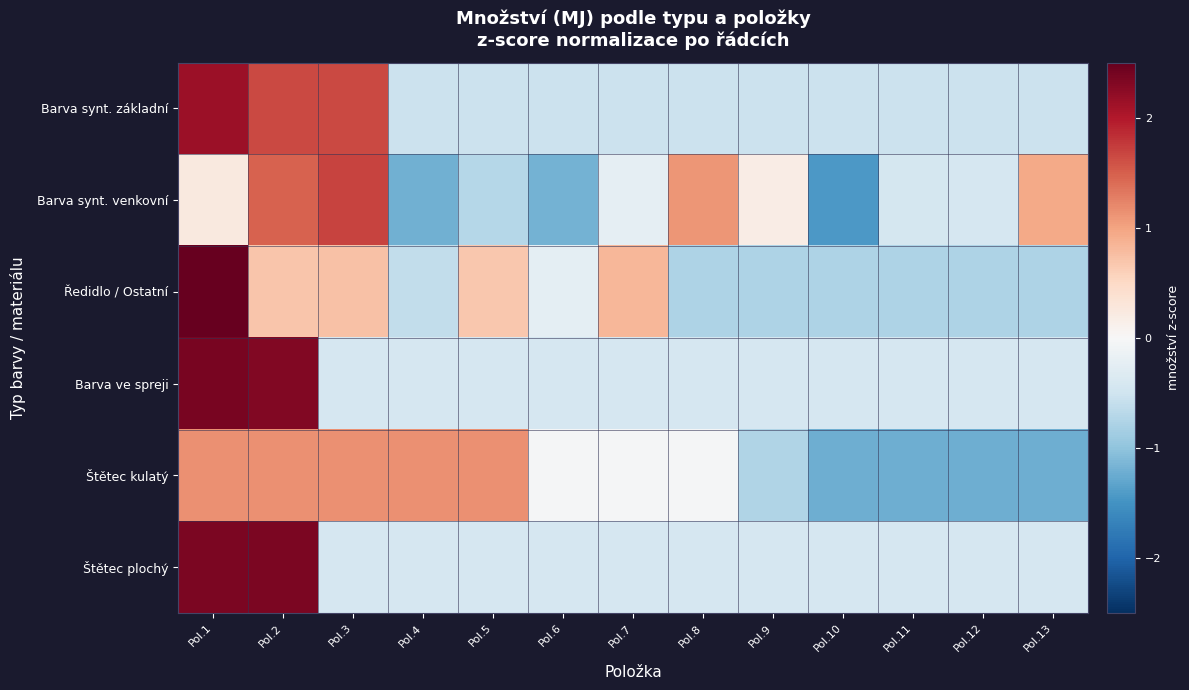

What is the spread (max minus min) of values at Pol.12?

0.8